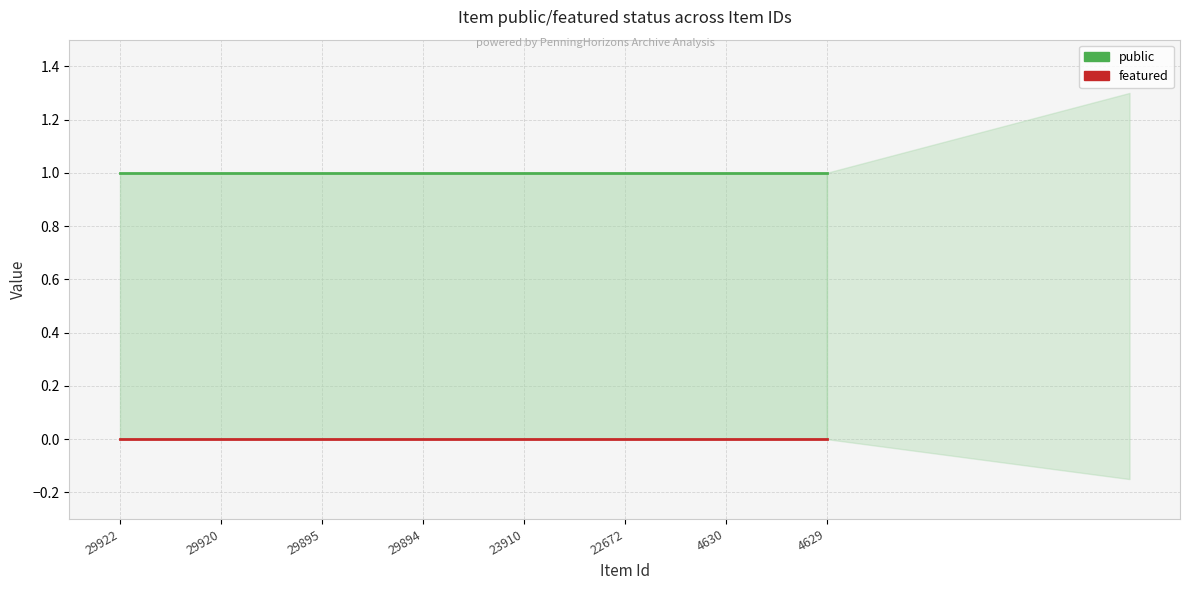

True or false: featured and public cross at least once.

False